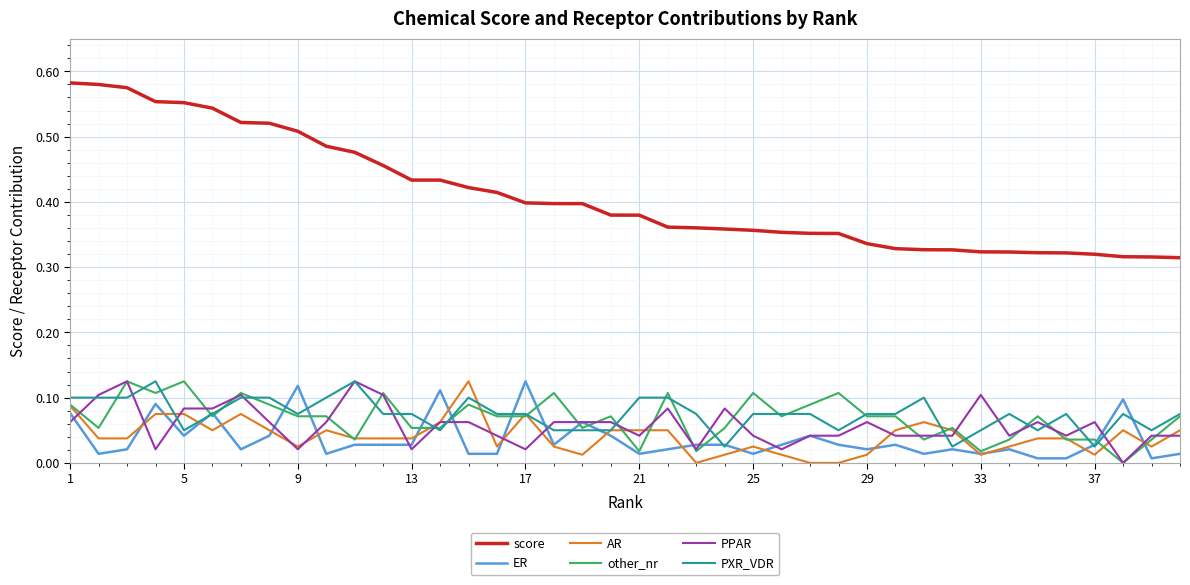

Which series has the widest spread of values?

score